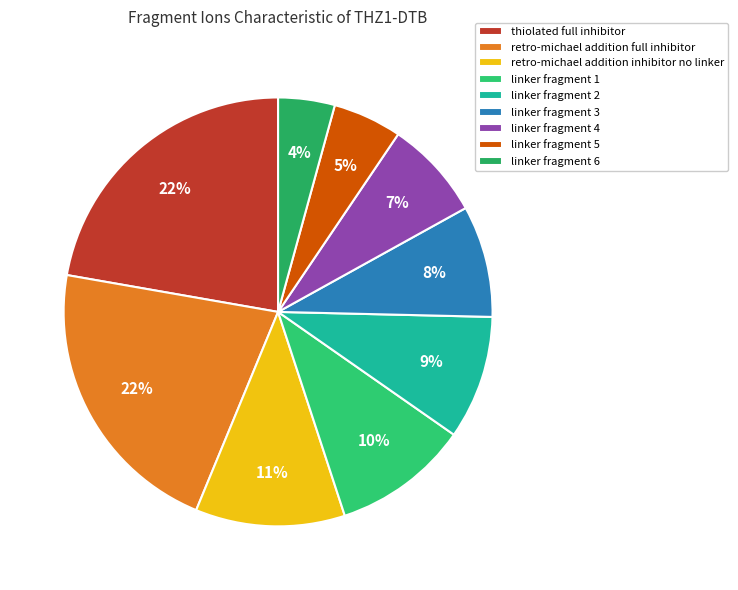

What percentage is the linker fragment 1 slice, to the nearest percent?

10%